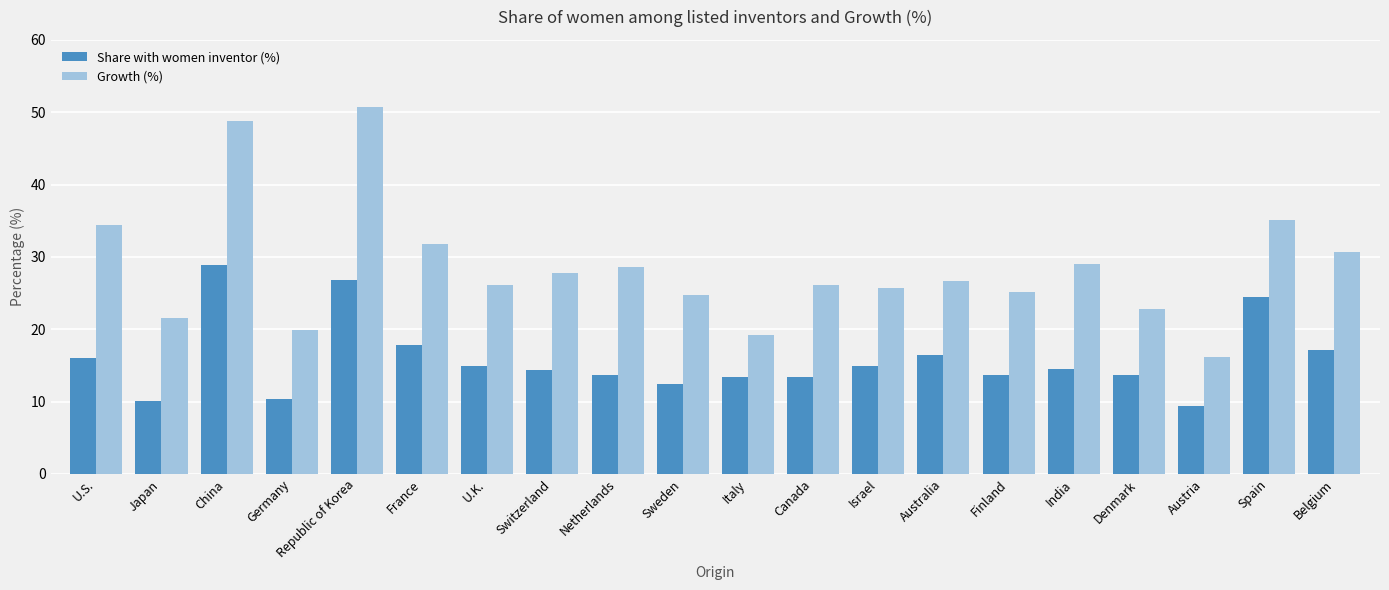

What is the label of the 13th bar from the left?

Israel